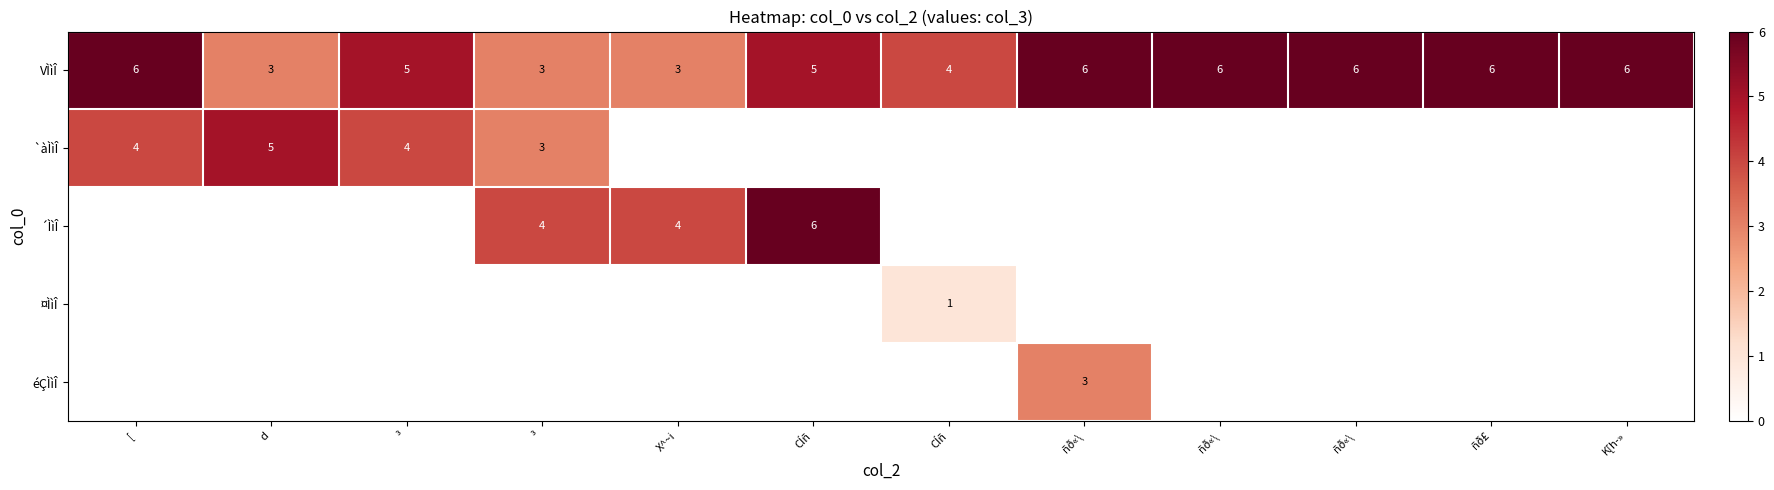

The value of VÌìÎ at K[h­» is 10. True or false?

False